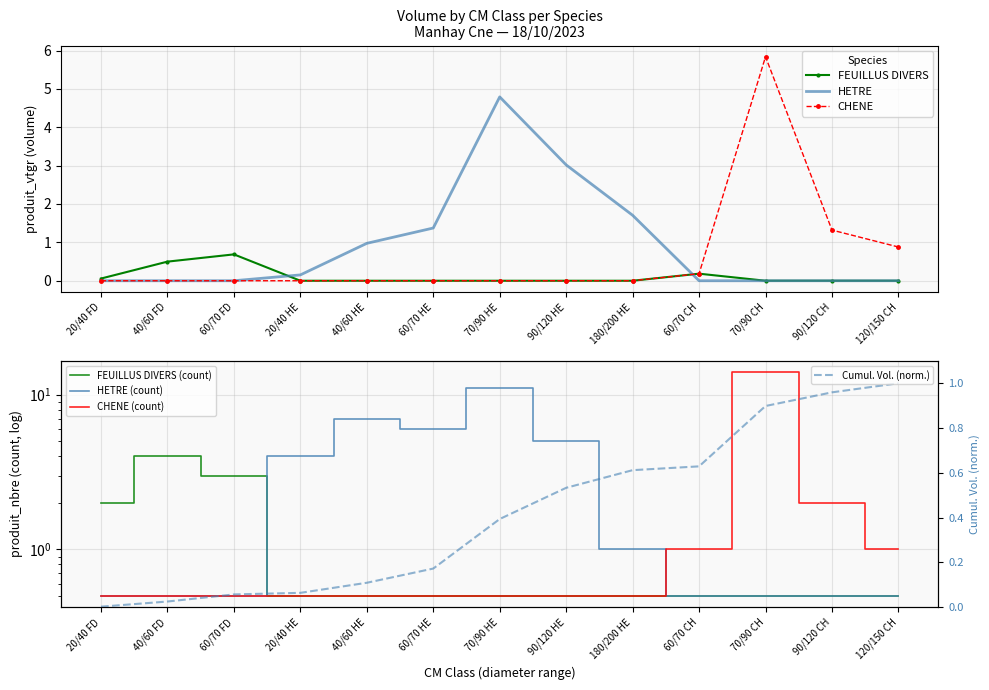

Reading left to right, extract all data points from this chart.

FEUILLUS DIVERS: 20/40=0.1	40/60=0.5	60/70=0.7	20/40=0.0	40/60=0.0	60/70=0.0	70/(R:90-F:100)=0.0	(R:90-F:100)/120=0.0	180/200=0.0	60/70=0.2	70/(R:90-F:100)=0.0	(R:90-F:100)/120=0.0	120/150=0.0
HETRE: 20/40=0.0	40/60=0.0	60/70=0.0	20/40=0.2	40/60=1.0	60/70=1.4	70/(R:90-F:100)=4.8	(R:90-F:100)/120=3.0	180/200=1.7	60/70=0.0	70/(R:90-F:100)=0.0	(R:90-F:100)/120=0.0	120/150=0.0
CHENE: 20/40=0.0	40/60=0.0	60/70=0.0	20/40=0.0	40/60=0.0	60/70=0.0	70/(R:90-F:100)=0.0	(R:90-F:100)/120=0.0	180/200=0.0	60/70=0.2	70/(R:90-F:100)=5.8	(R:90-F:100)/120=1.3	120/150=0.9